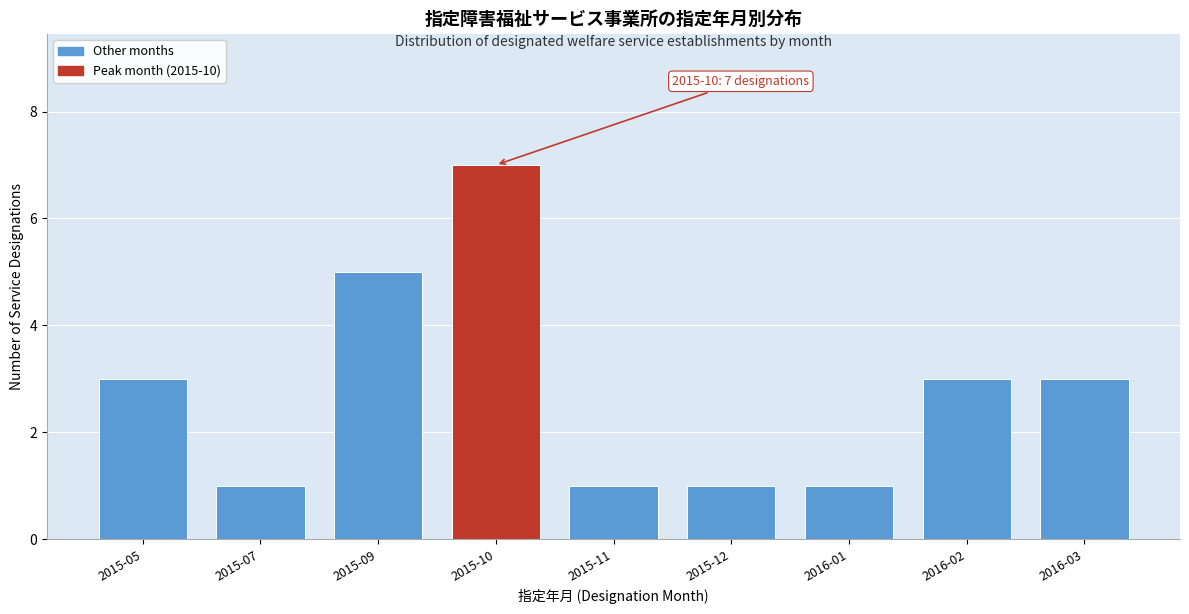

Reading left to right, list all the values displayed in this chart.

2015-05=3	2015-07=1	2015-09=5	2015-10=7	2015-11=1	2015-12=1	2016-01=1	2016-02=3	2016-03=3